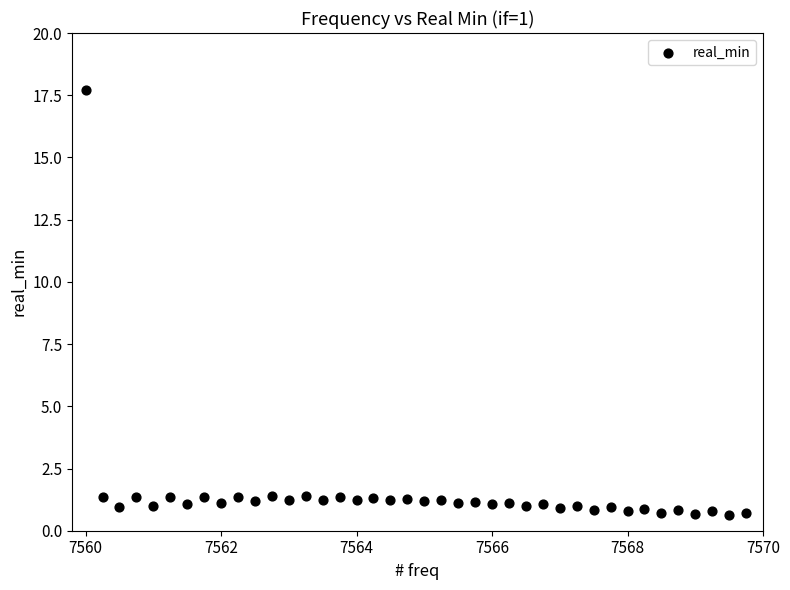

What is the range of X values (max minus min)?

9.8